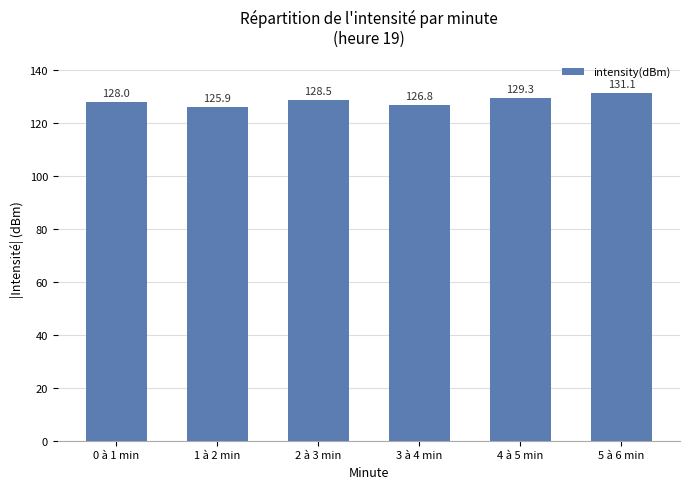

How many series are shown in this chart?

1